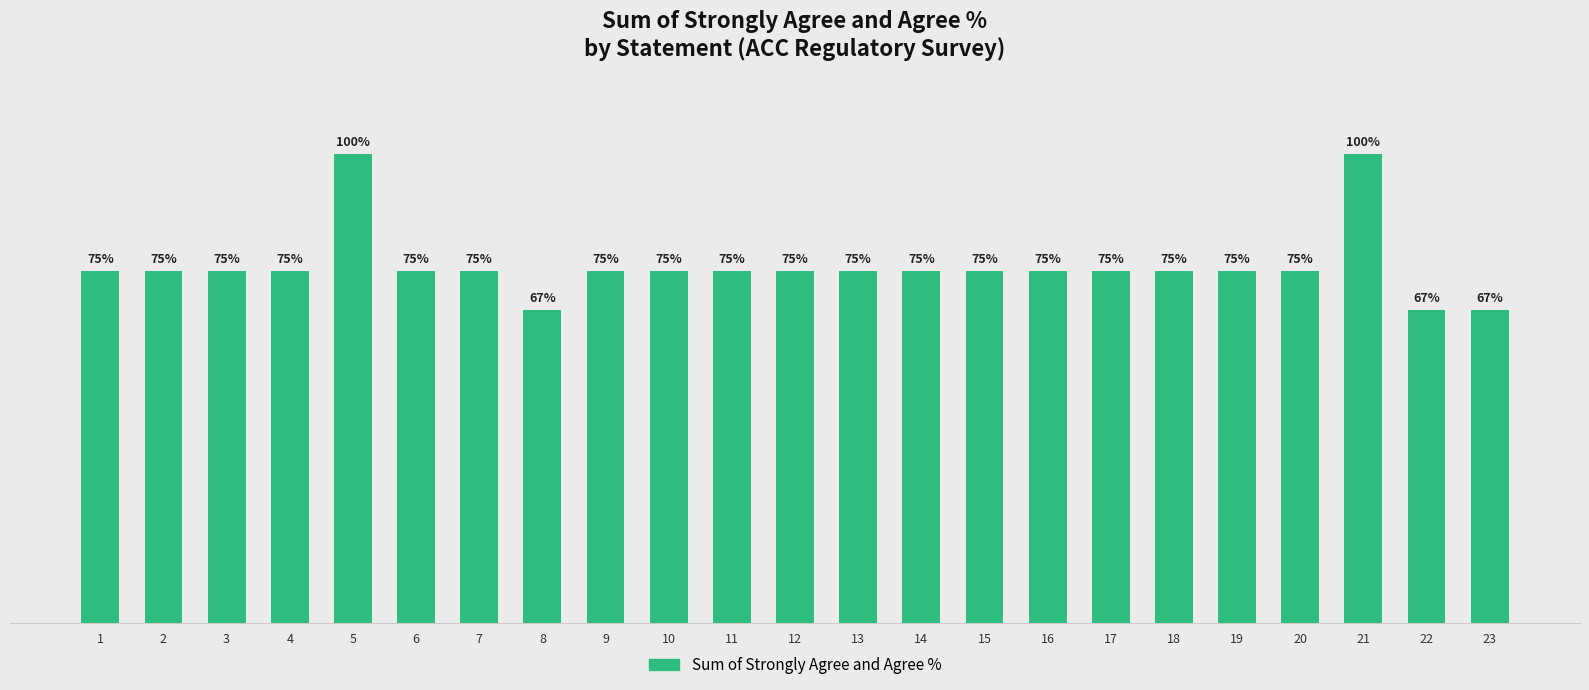

Reading right to left, what are all the values shown in this chart?

66.7	66.7	100.0	75.0	75.0	75.0	75.0	75.0	75.0	75.0	75.0	75.0	75.0	75.0	75.0	66.7	75.0	75.0	100.0	75.0	75.0	75.0	75.0